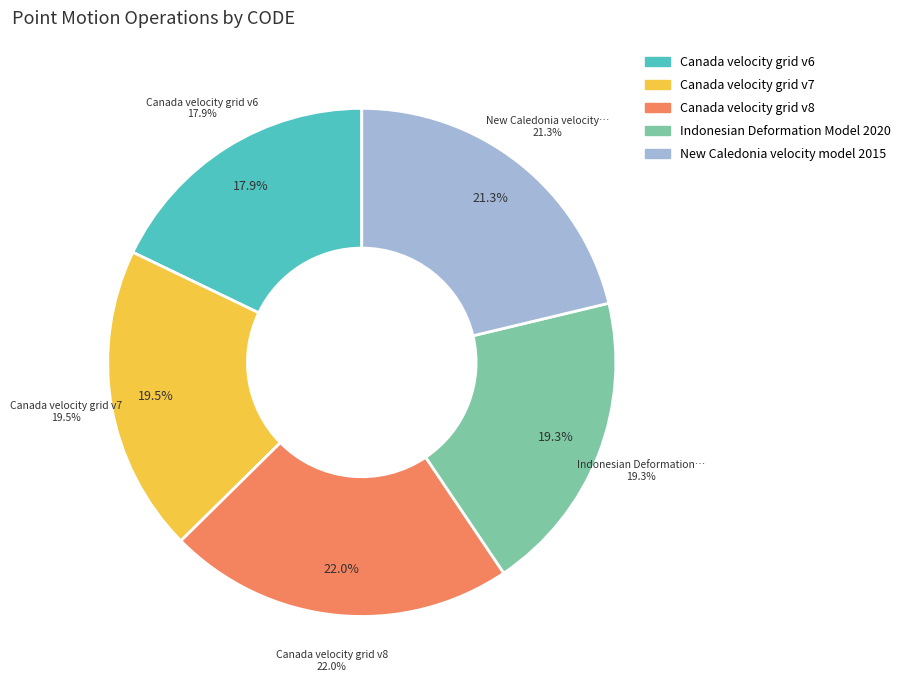

Which category has the biggest portion of the pie?

Canada velocity grid v8